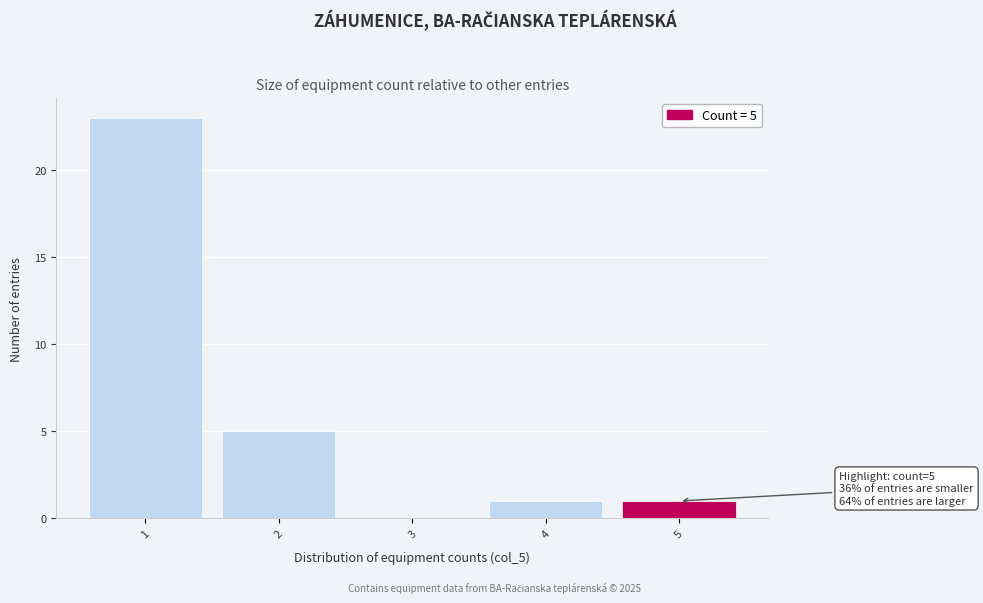

Which range on the x-axis has the tallest bar?

0.5 to 1.5